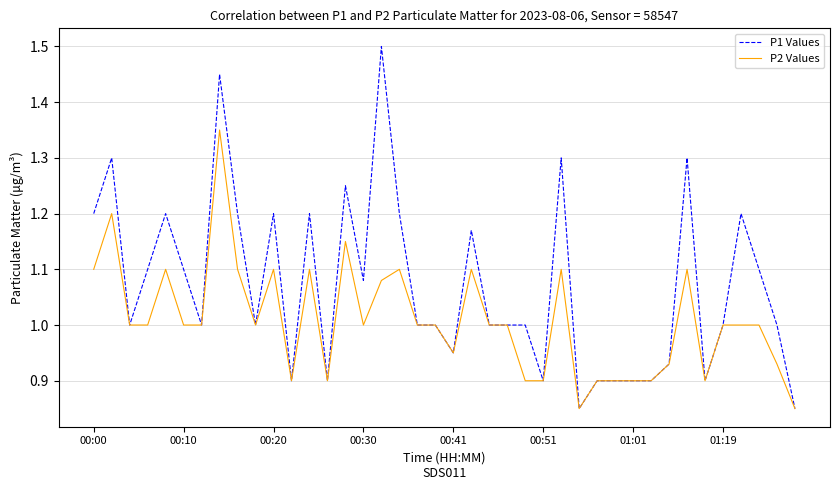

What is the average value of the P2 Values series?

1.0